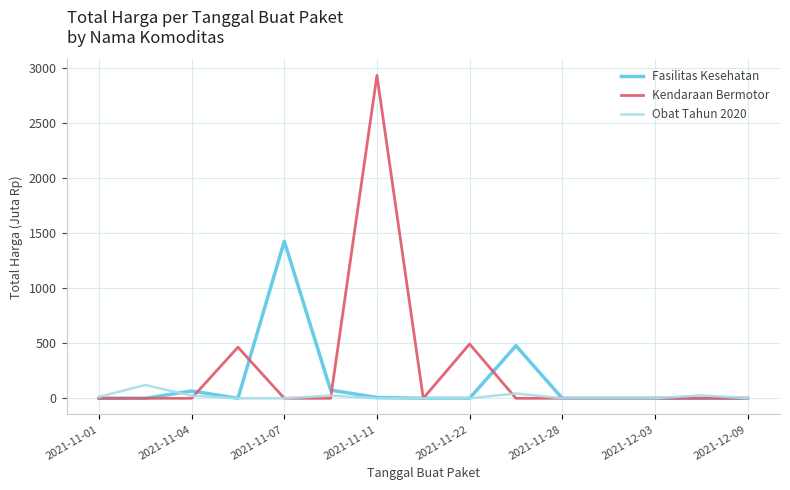

List the series in order of their overall mean, lowest first.

Obat Tahun 2020, Fasilitas Kesehatan, Kendaraan Bermotor